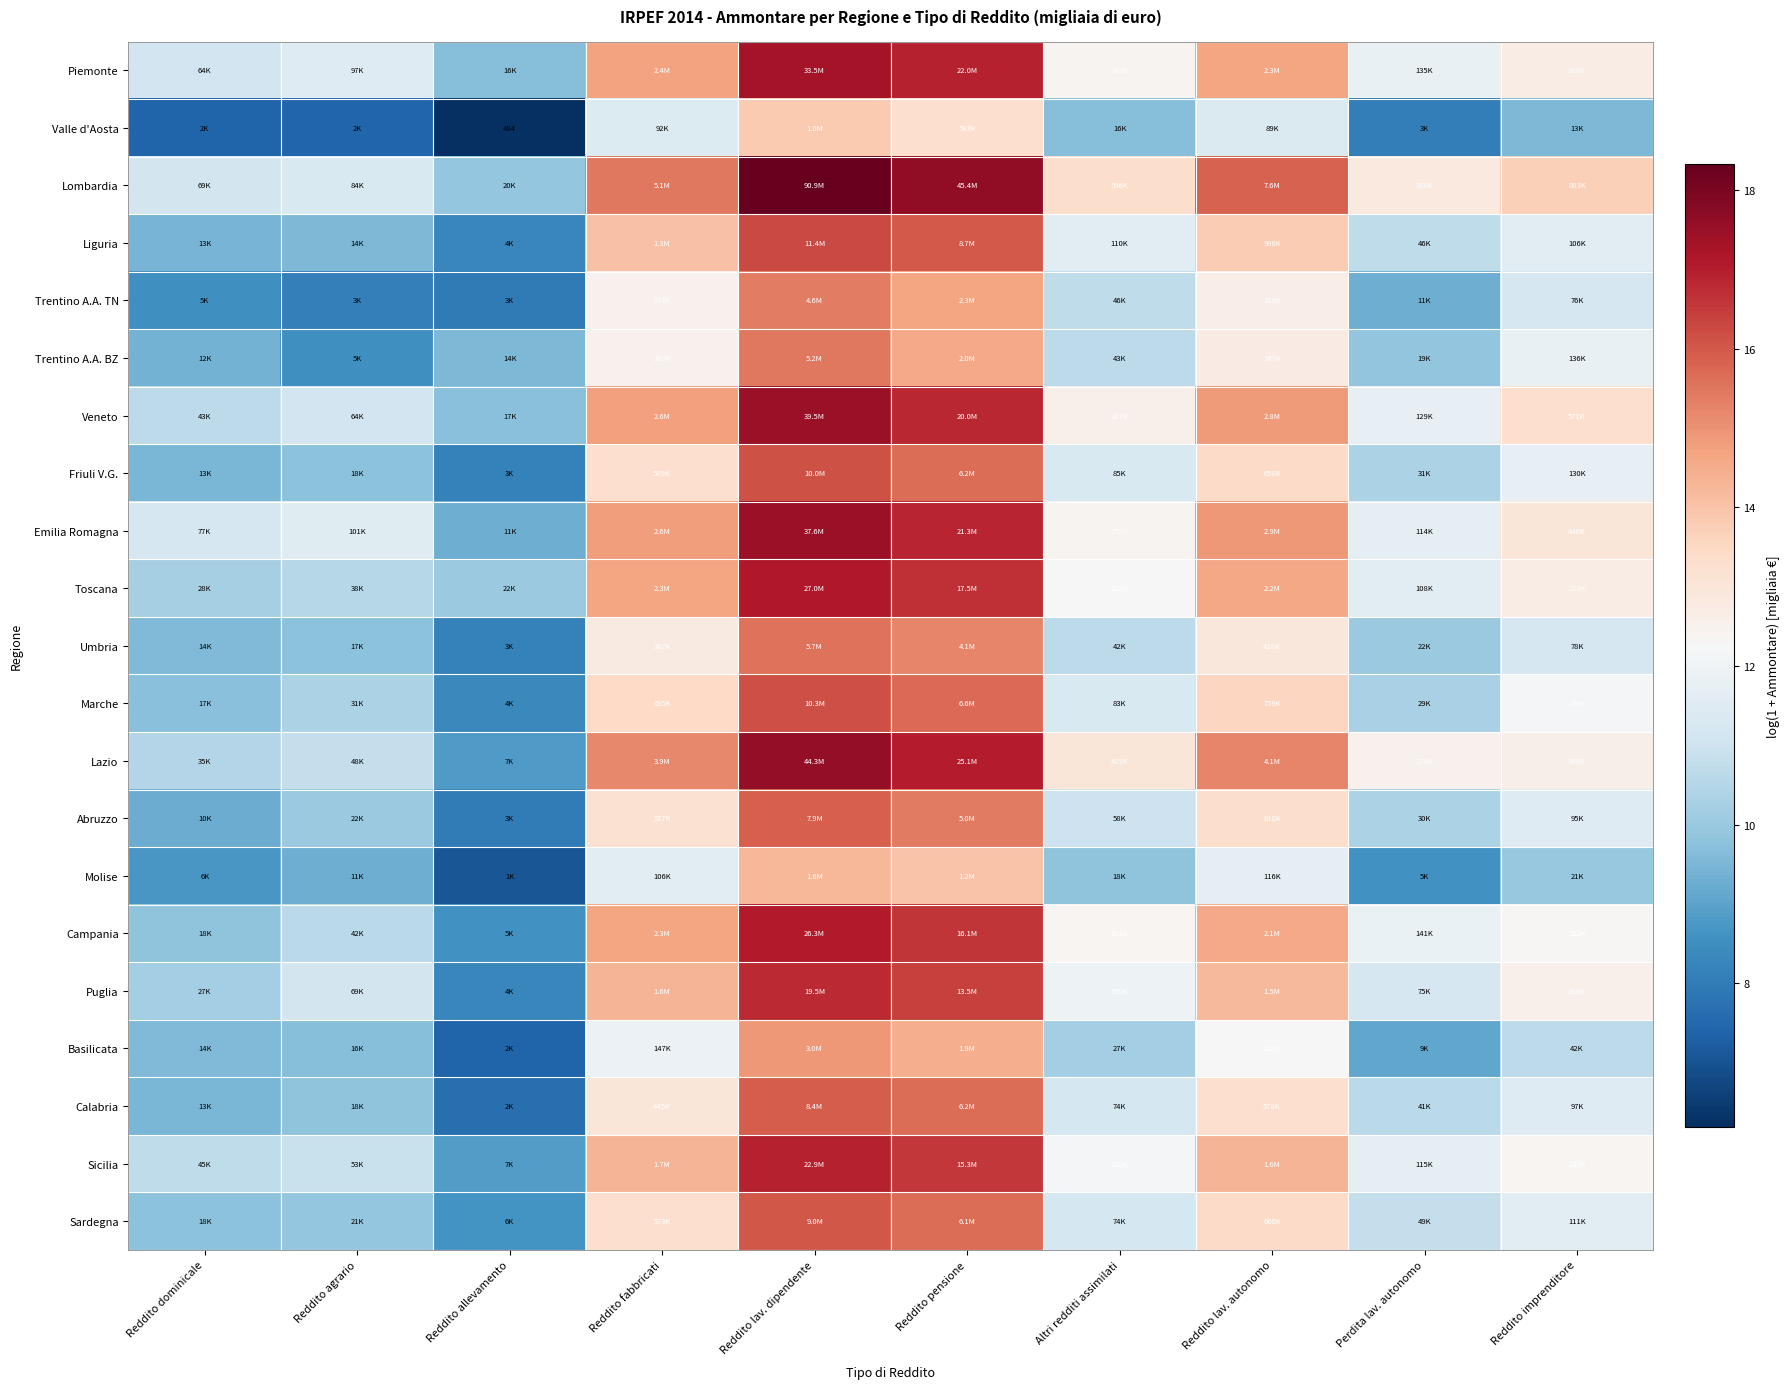

What is the smallest value displayed?

6.2